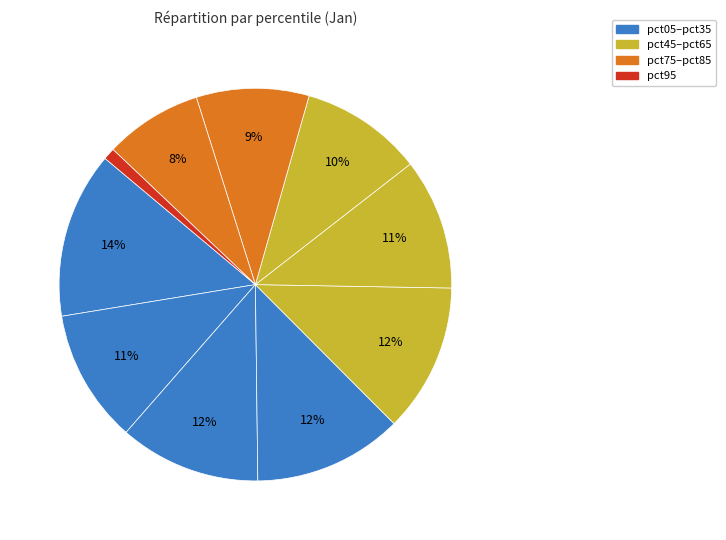

Rank the categories by value from lowest to highest.

pct95, pct85, pct75, pct65, pct55, pct15, pct25, pct45, pct35, pct05